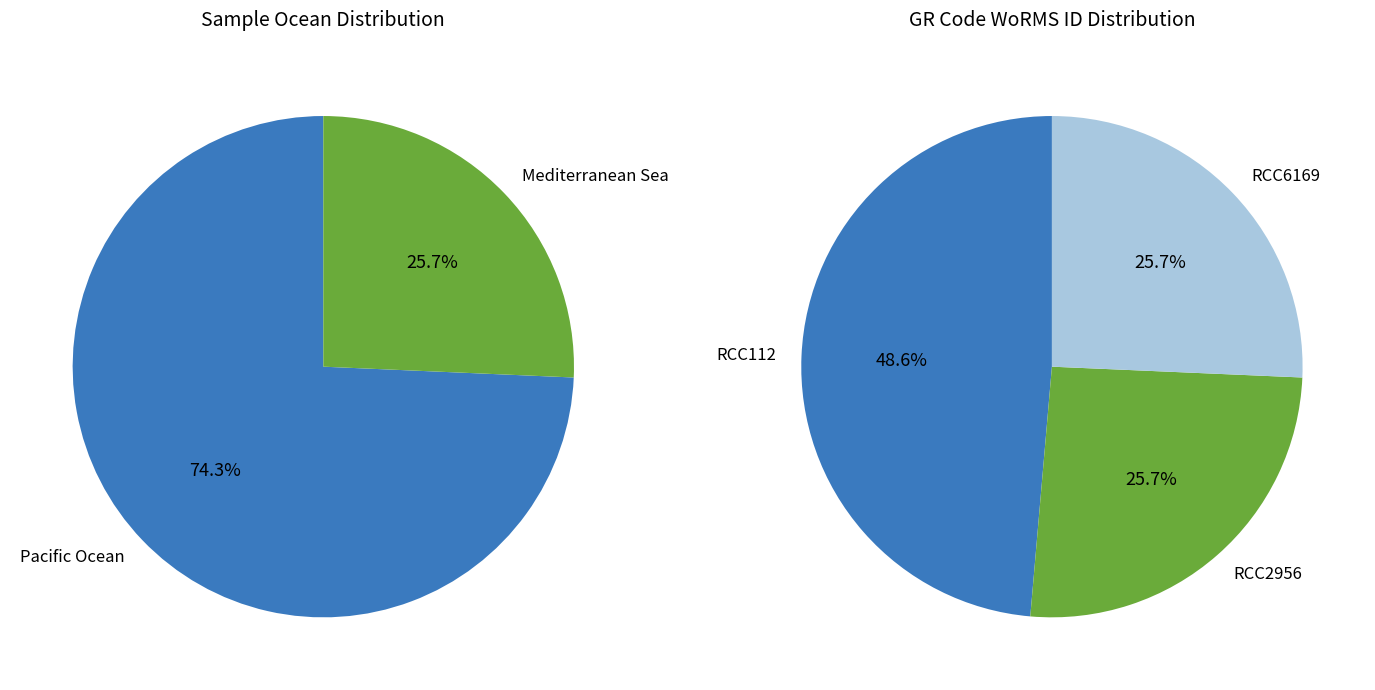

Does any single category account for the majority?

No